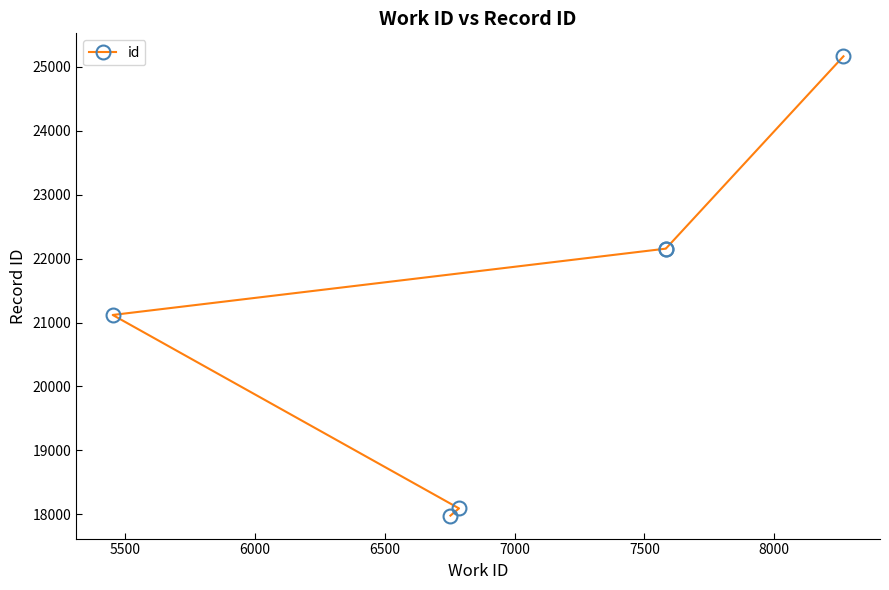

What value does the data have at 7000?

22156